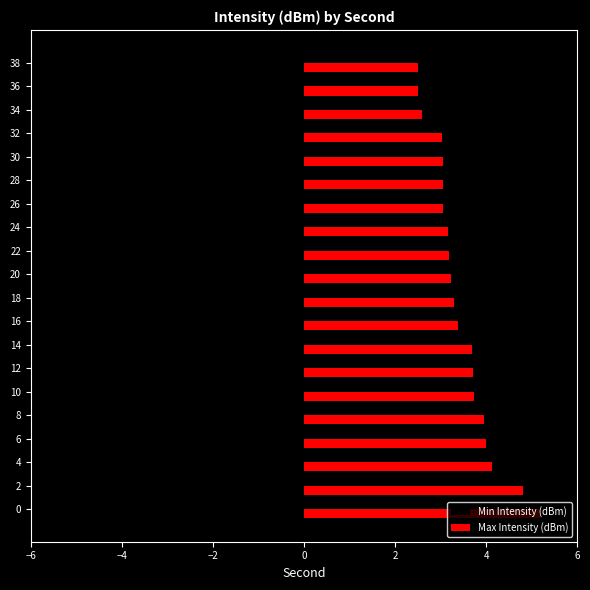

The Max Intensity (dBm) series shows 3.2 at 24. True or false?

True